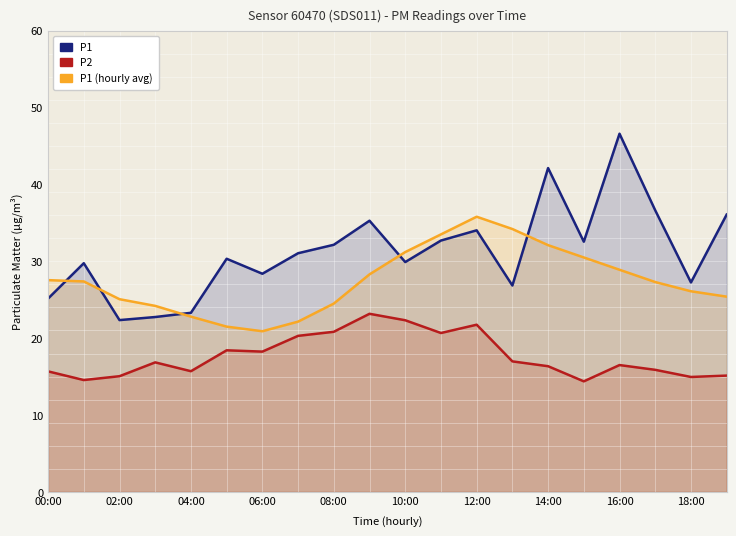

True or false: P2 has more than 0 interior local peaks.

True